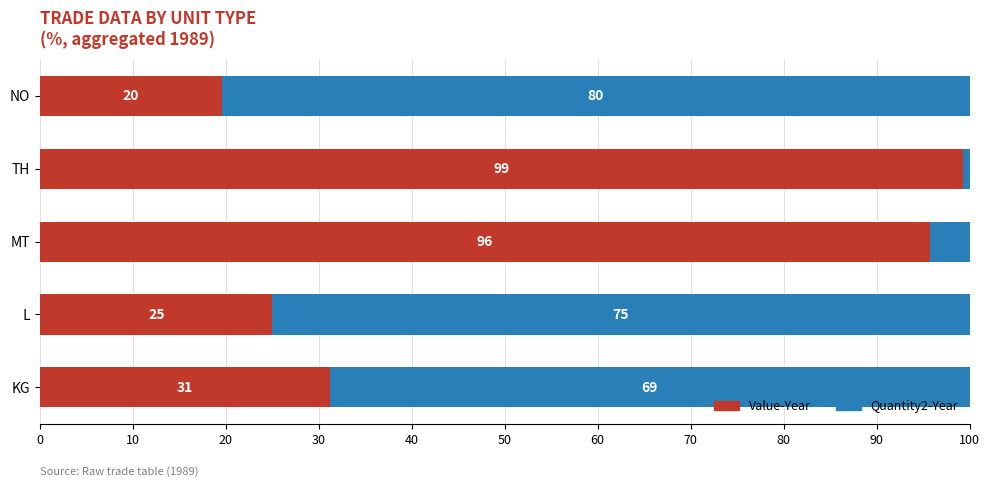

What is the minimum value for Value-Year?

19.5